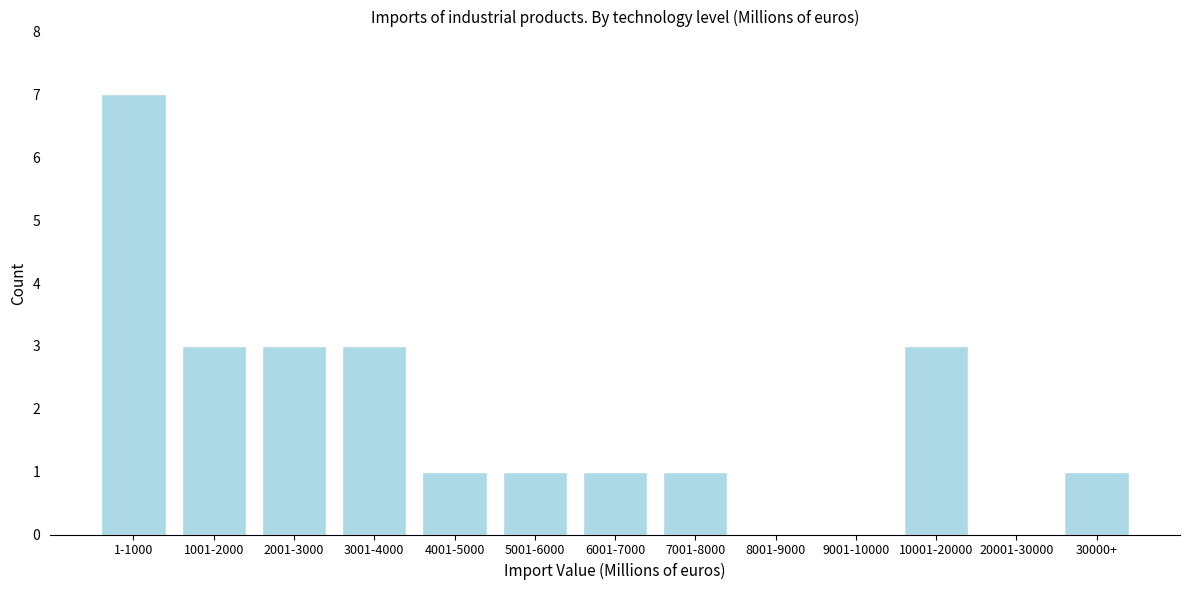

Reading right to left, list all the values displayed in this chart.

30000+=1	20001-30000=0	10001-20000=3	9001-10000=0	8001-9000=0	7001-8000=1	6001-7000=1	5001-6000=1	4001-5000=1	3001-4000=3	2001-3000=3	1001-2000=3	1-1000=7